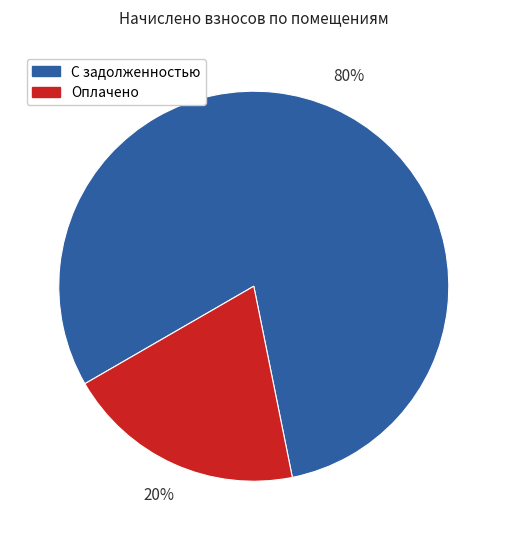

Is the sum of Оплачено and С задолженностью greater than half?

Yes